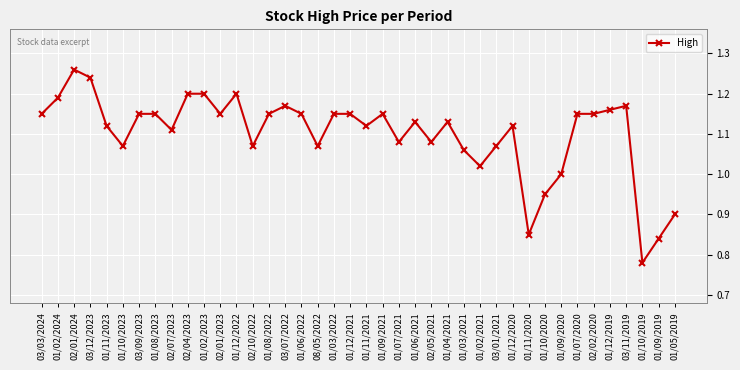

What is the sum of all values?

44.0